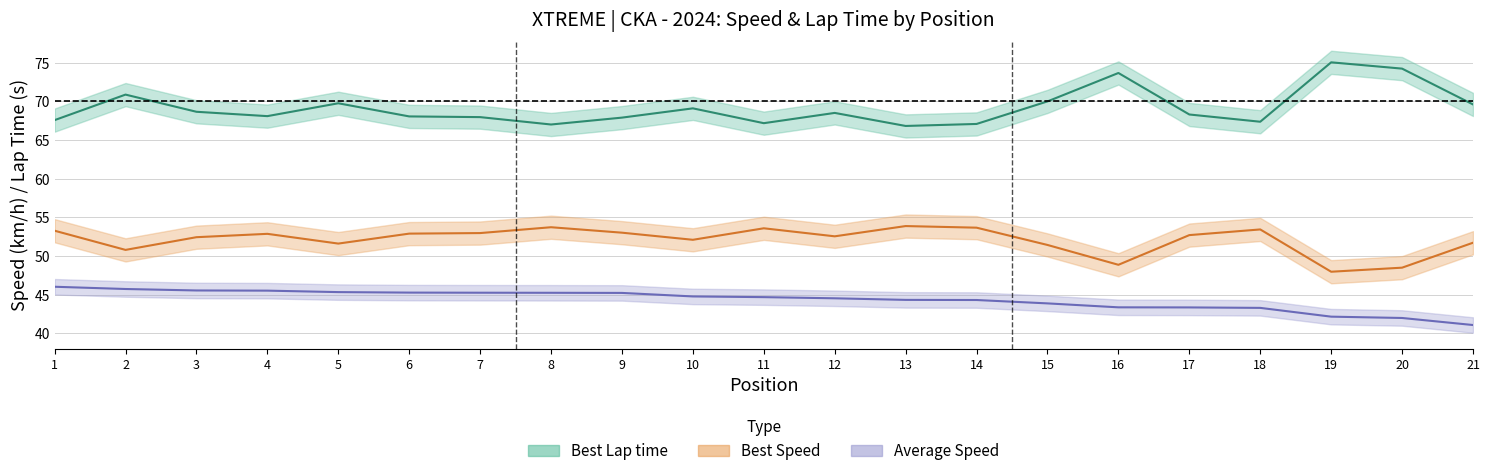

The Average Speed series shows 27.4 at 2. True or false?

False